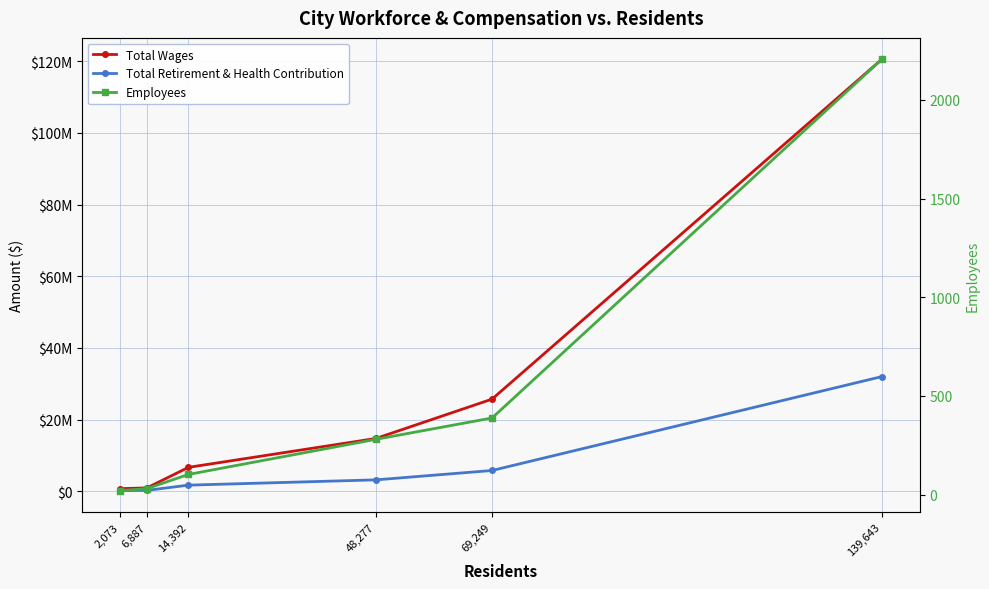

At 48,277, list the series in order from largest to smallest.

Total Wages, Total Retirement & Health Contribution, Employees